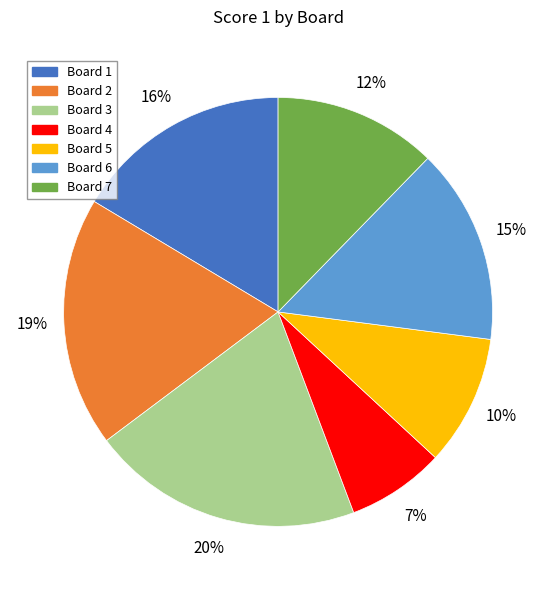

Which slice is the largest?

Board 3